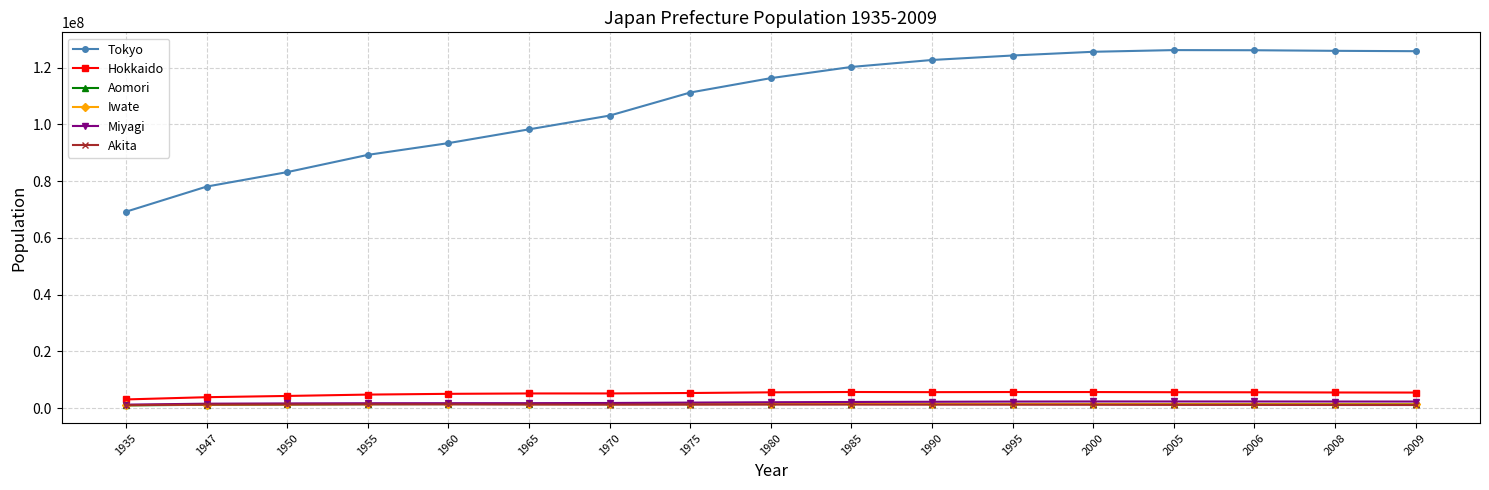

What is the sum of all Iwate values?

23246768